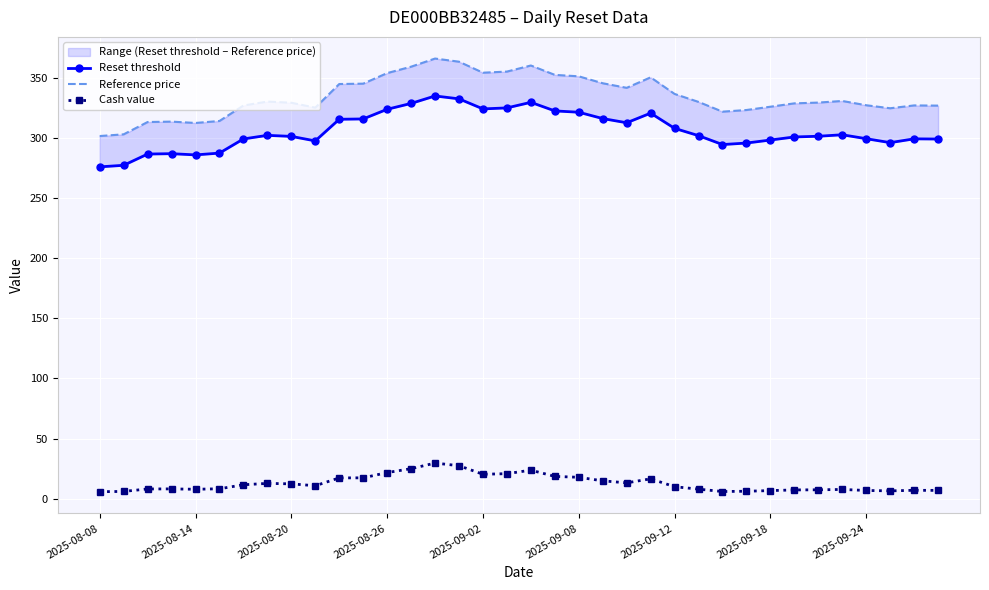

What is the maximum value for Cash value?

29.6